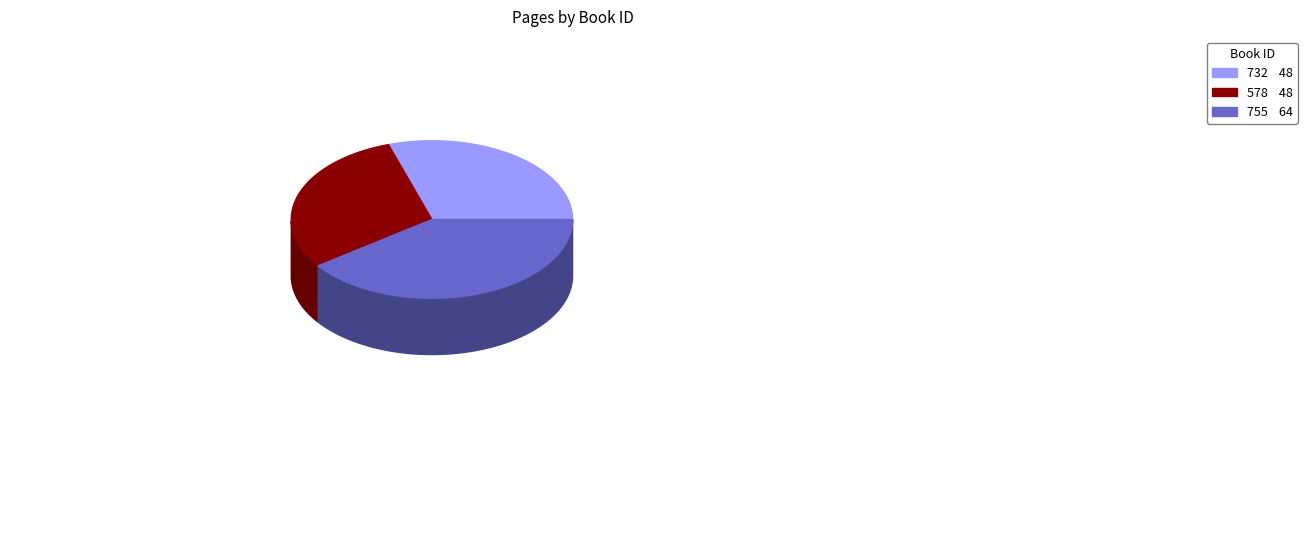

Rank the categories by value from lowest to highest.

732, 578, 755